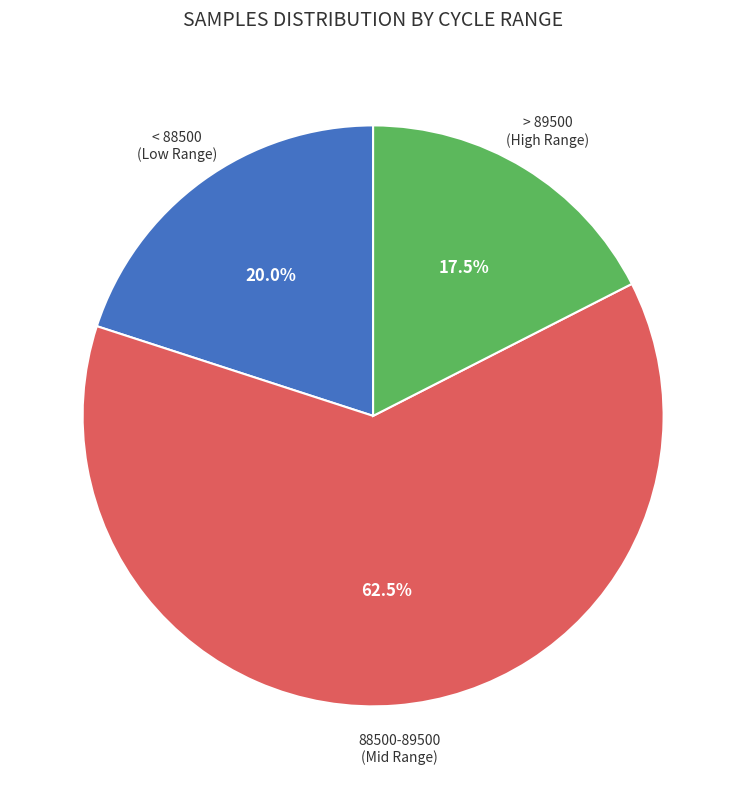

Is there a majority slice in this chart?

Yes